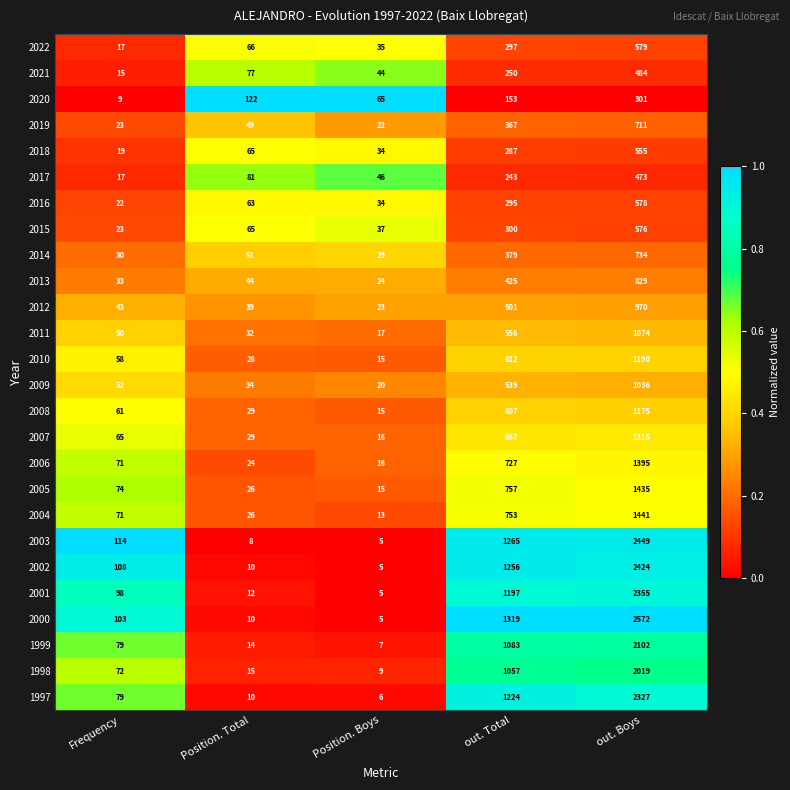

At which category is the sum across all series the highest?

out. Boys